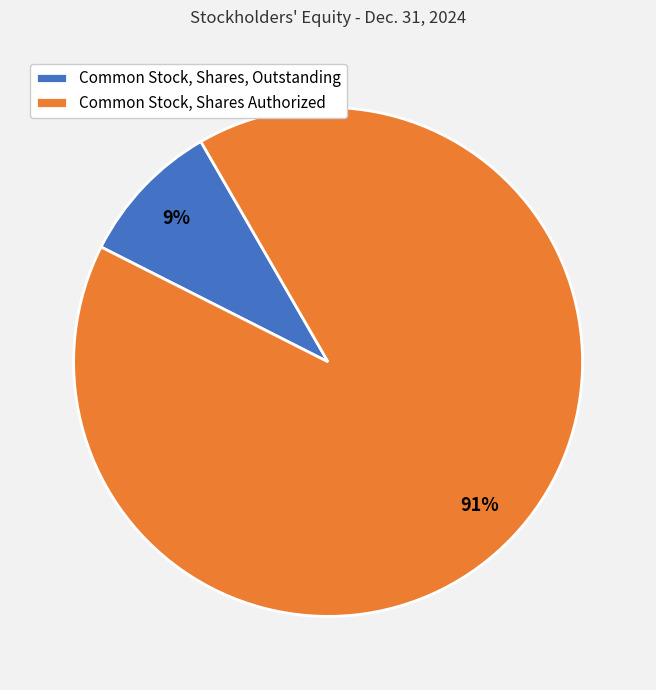

To the nearest percent, what is the difference between the Common Stock, Shares, Outstanding and Common Stock, Shares Authorized slice percentages?

82%